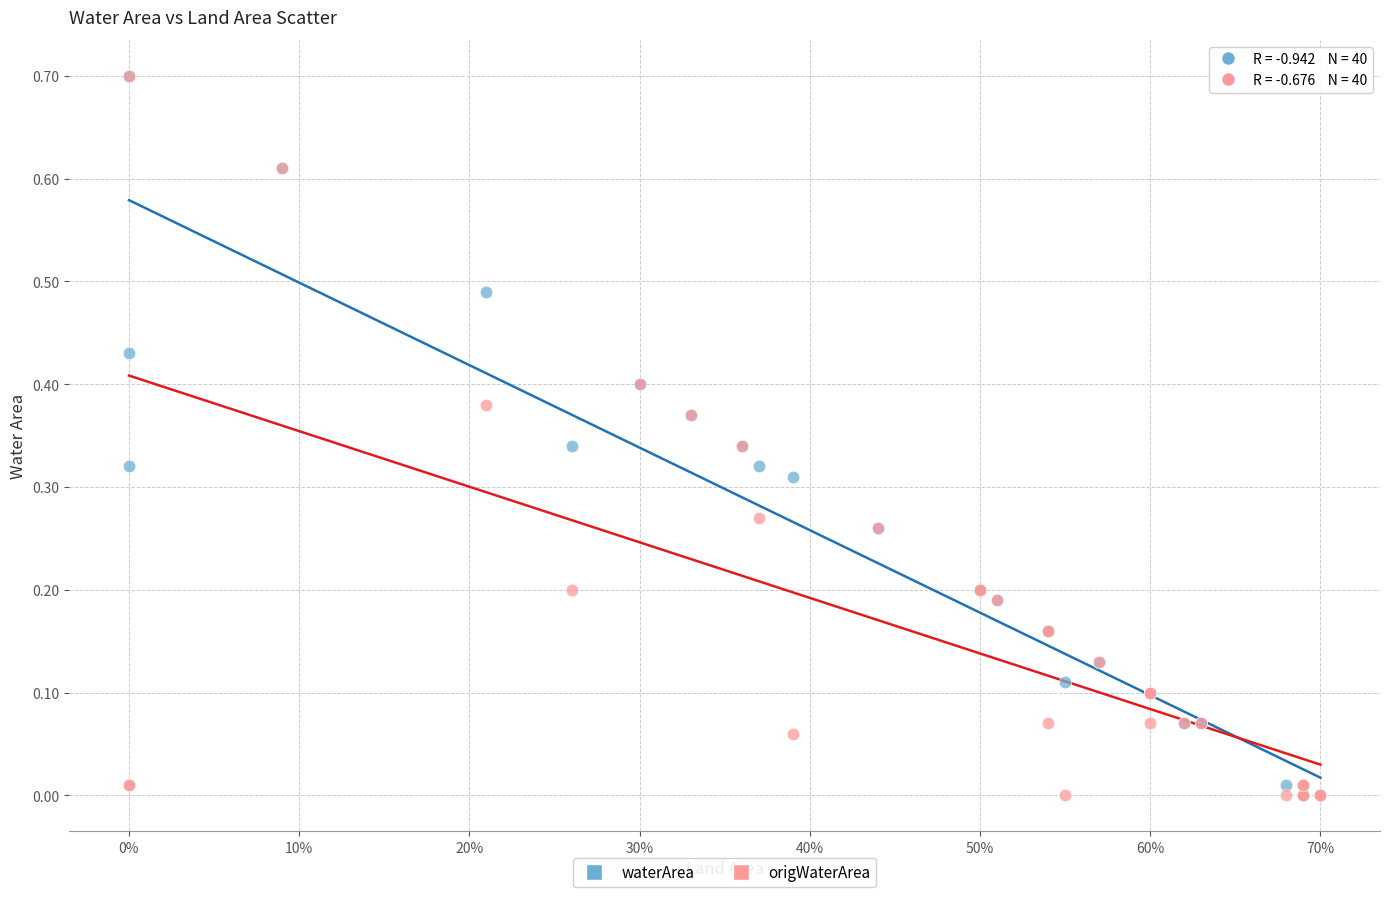

What are all the series names shown in the legend?

waterArea, origWaterArea